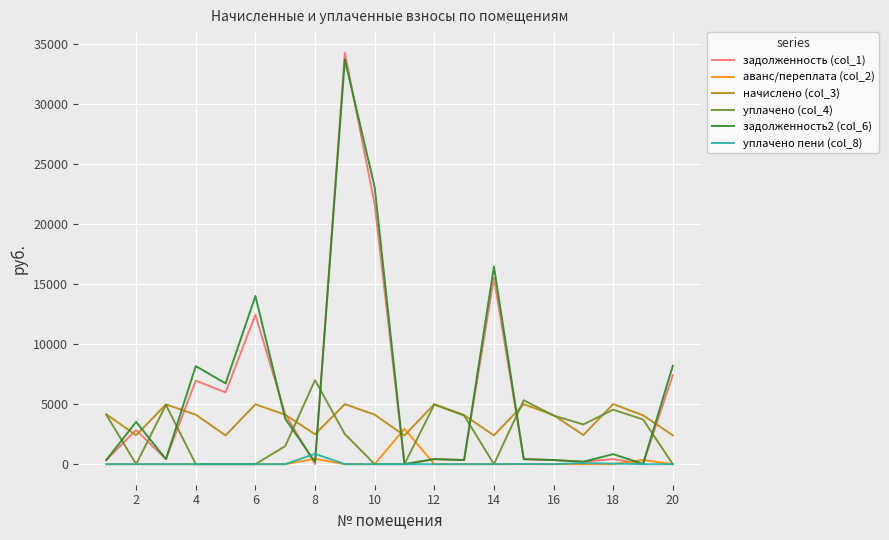

True or false: уплачено пени (col_8) and начислено (col_3) cross at least once.

False